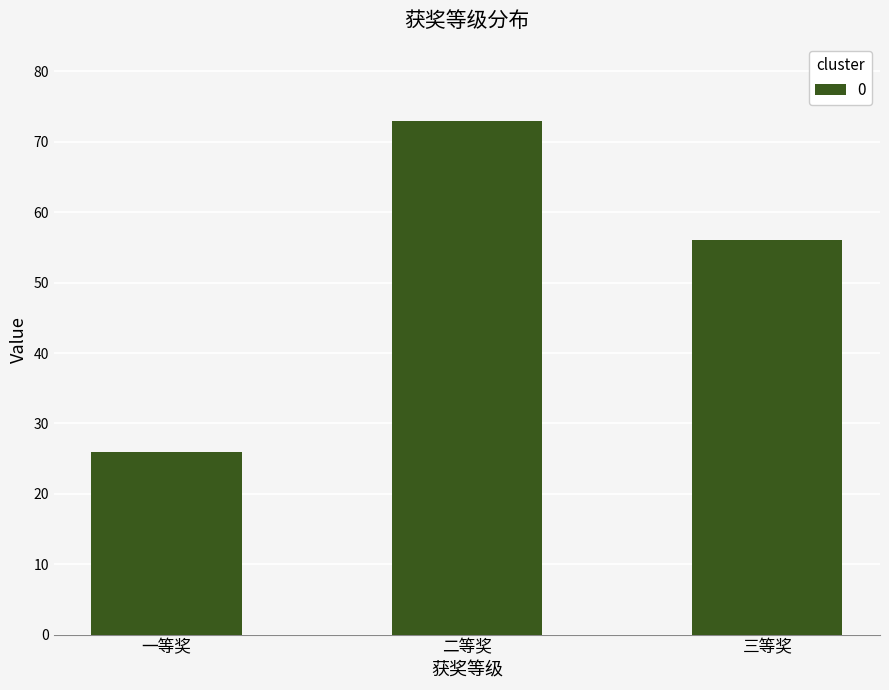

How many values are below 56?

1